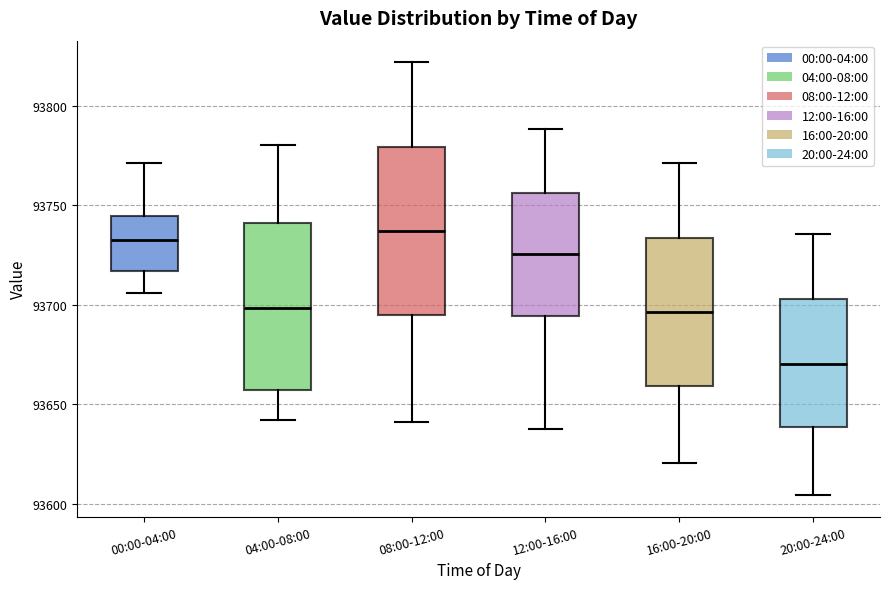

Where does the upper whisker of the box for 20:00-24:00 end on the y-axis? The values are not printed on the chart, so give them approximately, as read against the axis.

93735